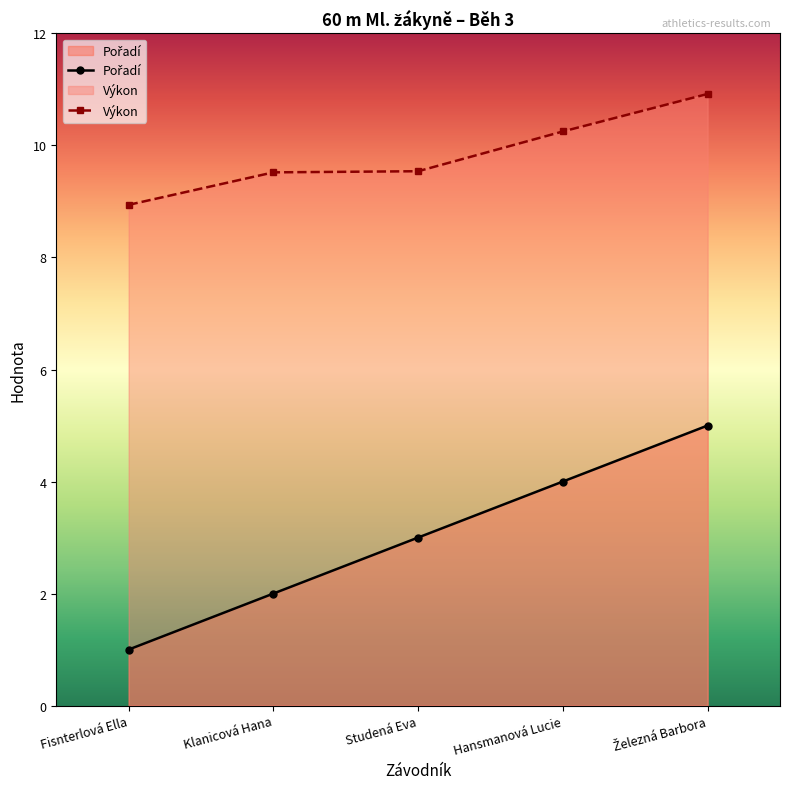

True or false: Pořadí has a value of 1.7 at Fisnterlová Ella.

False